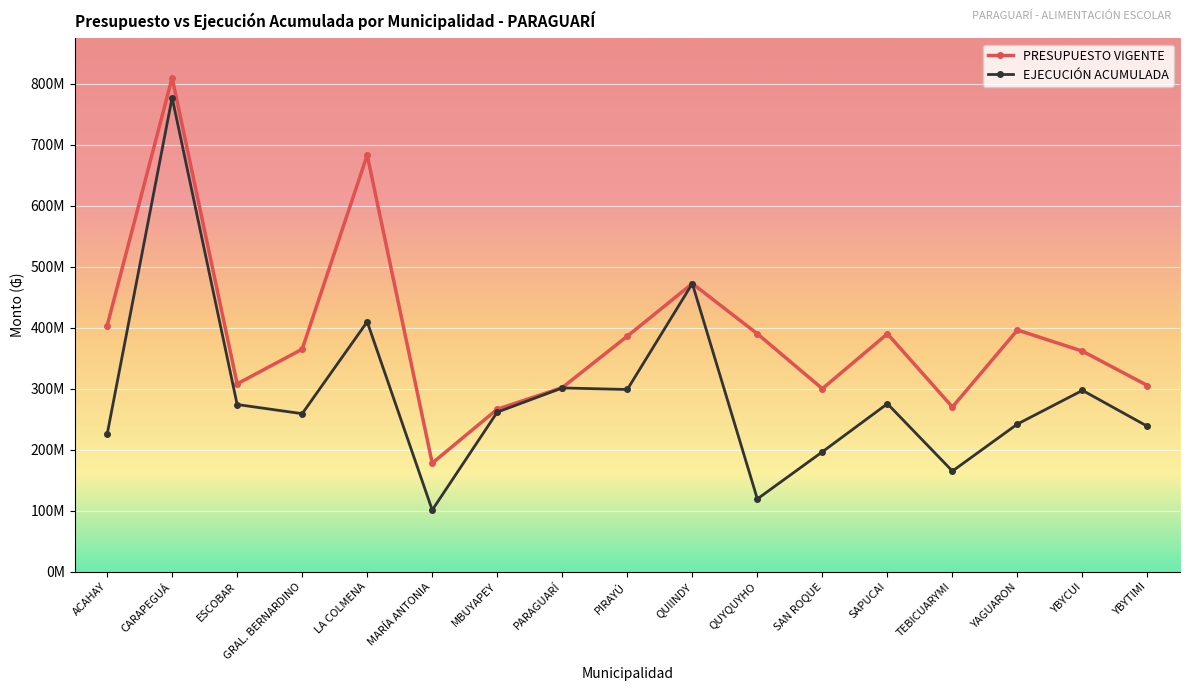

Rank the categories by PRESUPUESTO VIGENTE value from highest to lowest.

CARAPEGUÁ, LA COLMENA, QUIINDY, ACAHAY, YAGUARON, QUYQUYHO, SAPUCAI, PIRAYÚ, GRAL. BERNARDINO, YBYCUI, ESCOBAR, YBYTIMI, PARAGUARÍ, SAN ROQUE, TEBICUARYMI, MBUYAPEY, MARÍA ANTONIA